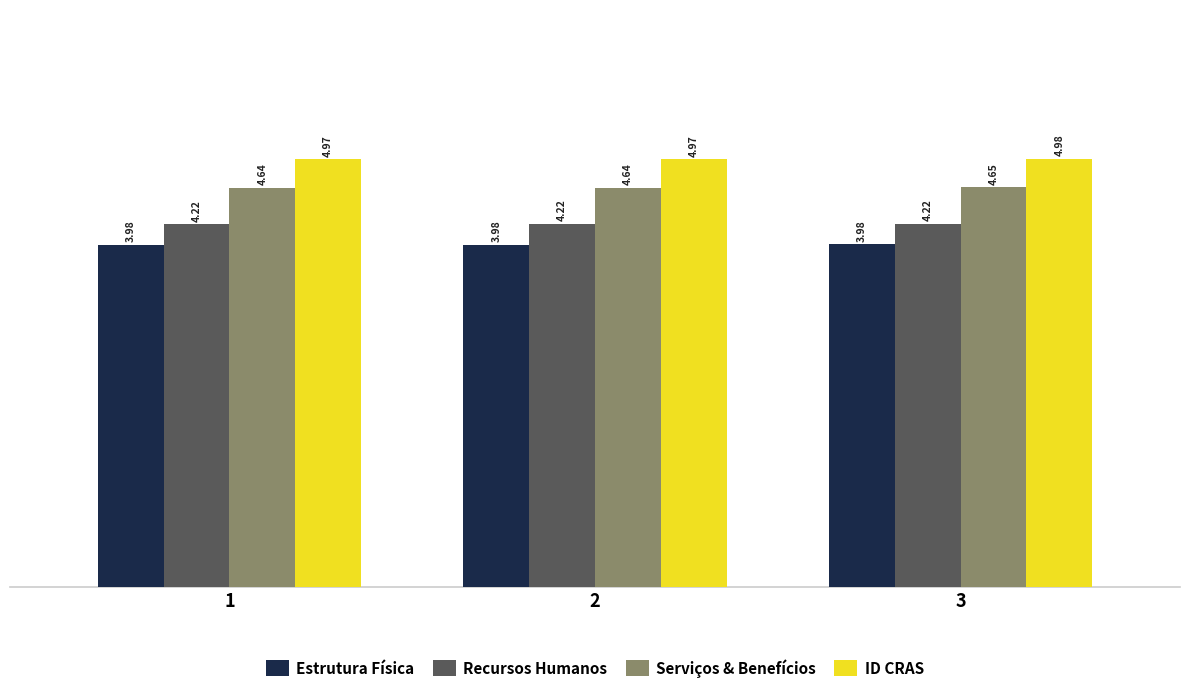

What is the difference between the highest and lowest values at 3?

1.0